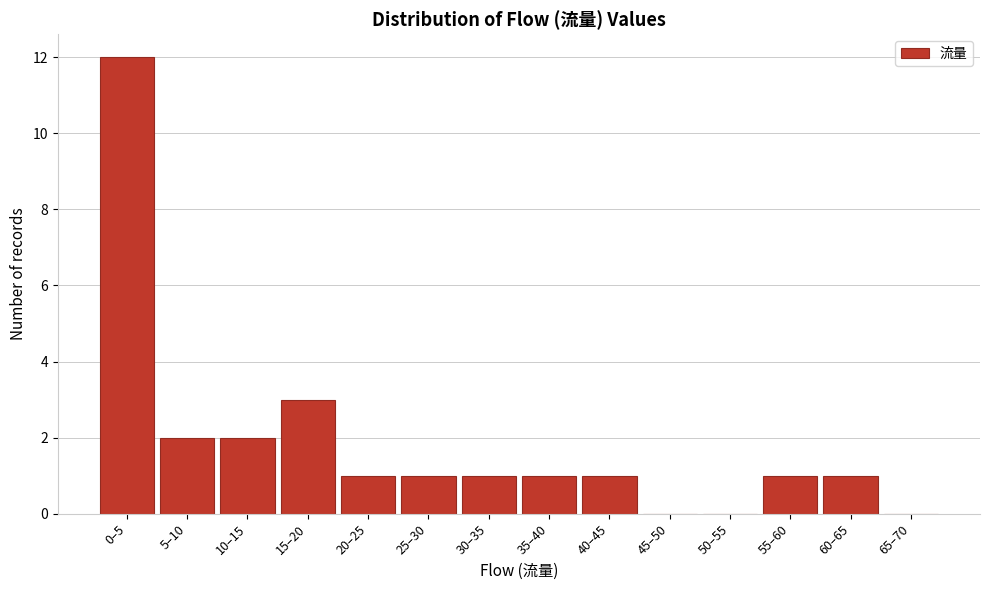

Reading left to right, extract all data points from this chart.

0–5=12	5–10=2	10–15=2	15–20=3	20–25=1	25–30=1	30–35=1	35–40=1	40–45=1	45–50=0	50–55=0	55–60=1	60–65=1	65–70=0